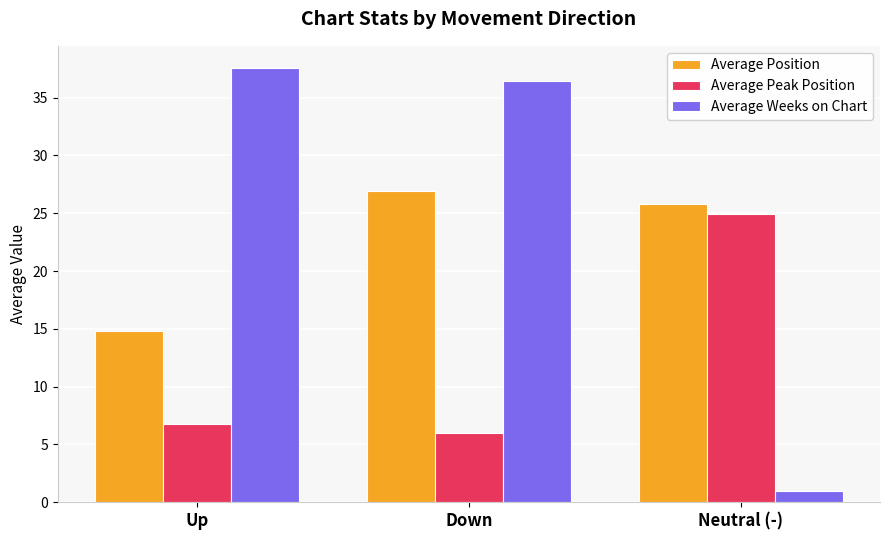

Reading right to left, transcribe all the data shown in this chart.

Average Position: 25.8	26.9	14.8
Average Peak Position: 24.9	6.0	6.8
Average Weeks on Chart: 1.0	36.4	37.6